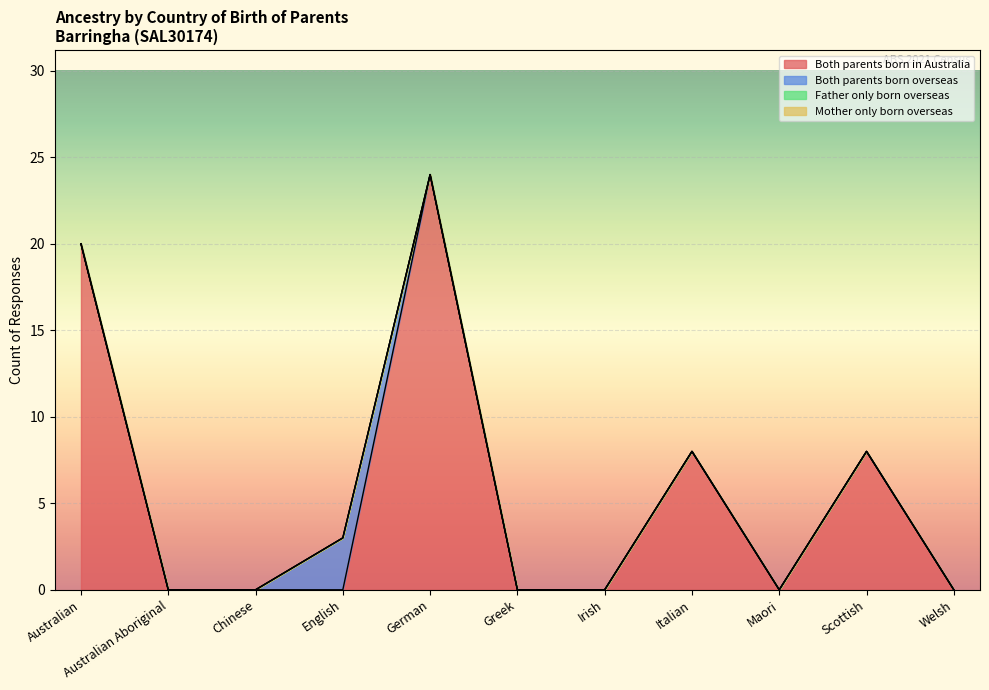

True or false: Both parents born overseas and Both parents born in Australia intersect in this chart.

True